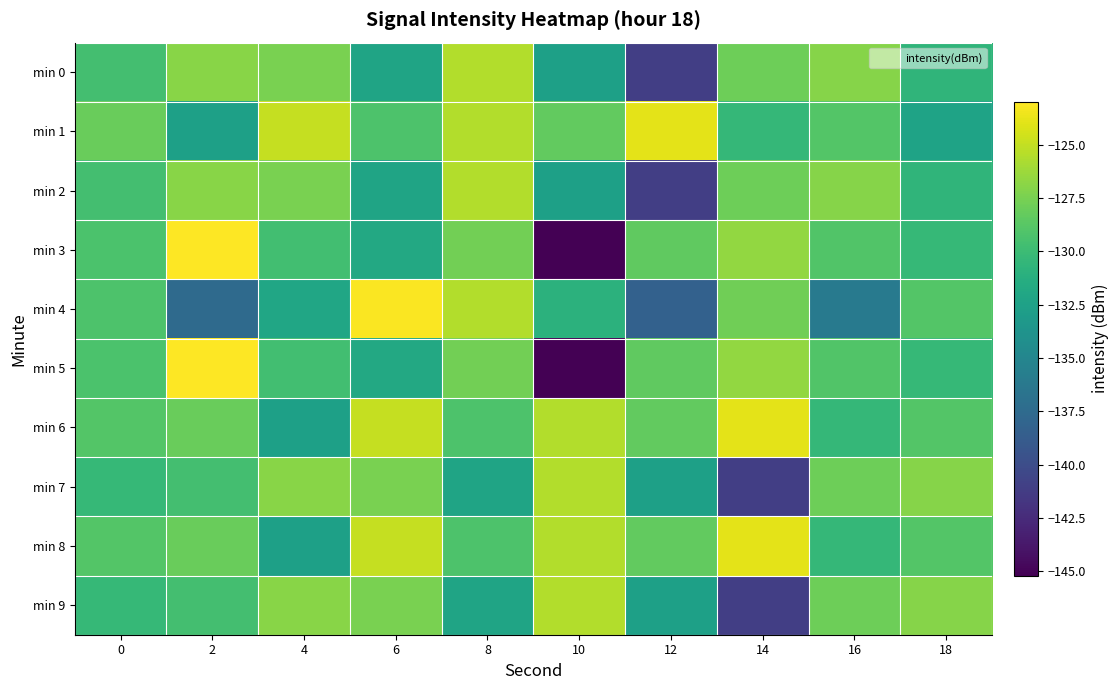

At which category does the chart reach its peak across all series?

2